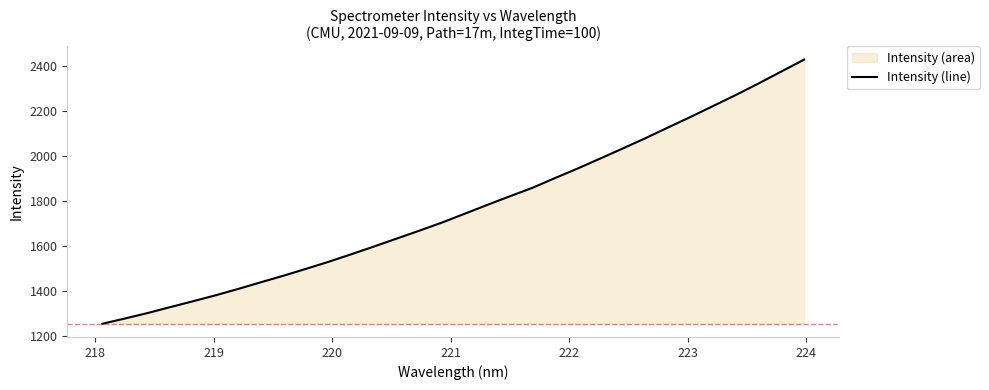

What is the average value?

1764.8